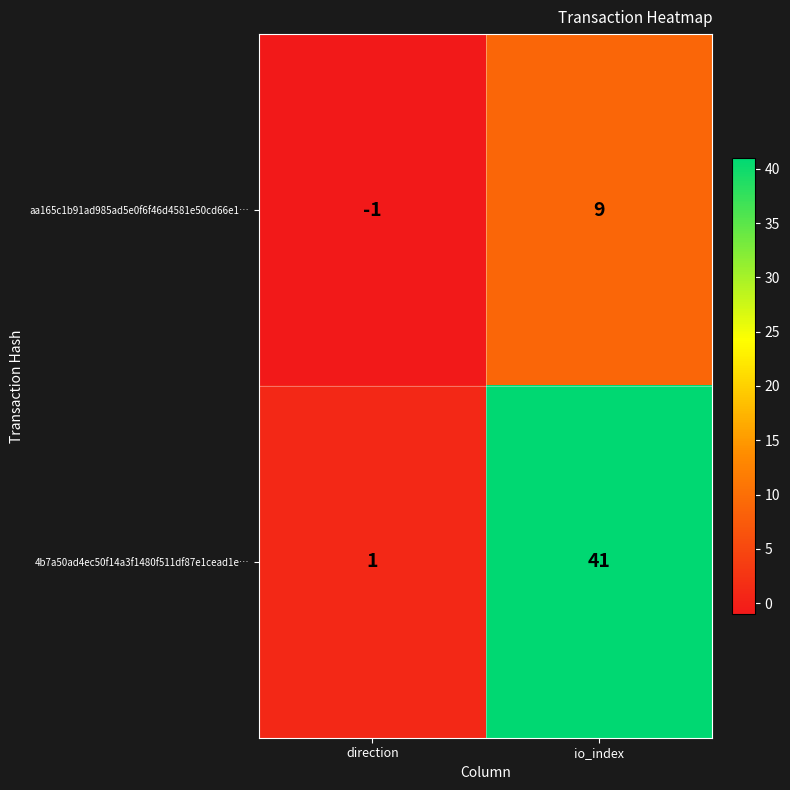

Reading left to right, list all the values displayed in this chart.

aa165c1b91ad985ad5e0f6f46d4581e50cd66e1…: direction=-1	io_index=9
4b7a50ad4ec50f14a3f1480f511df87e1cead1e…: direction=1	io_index=41